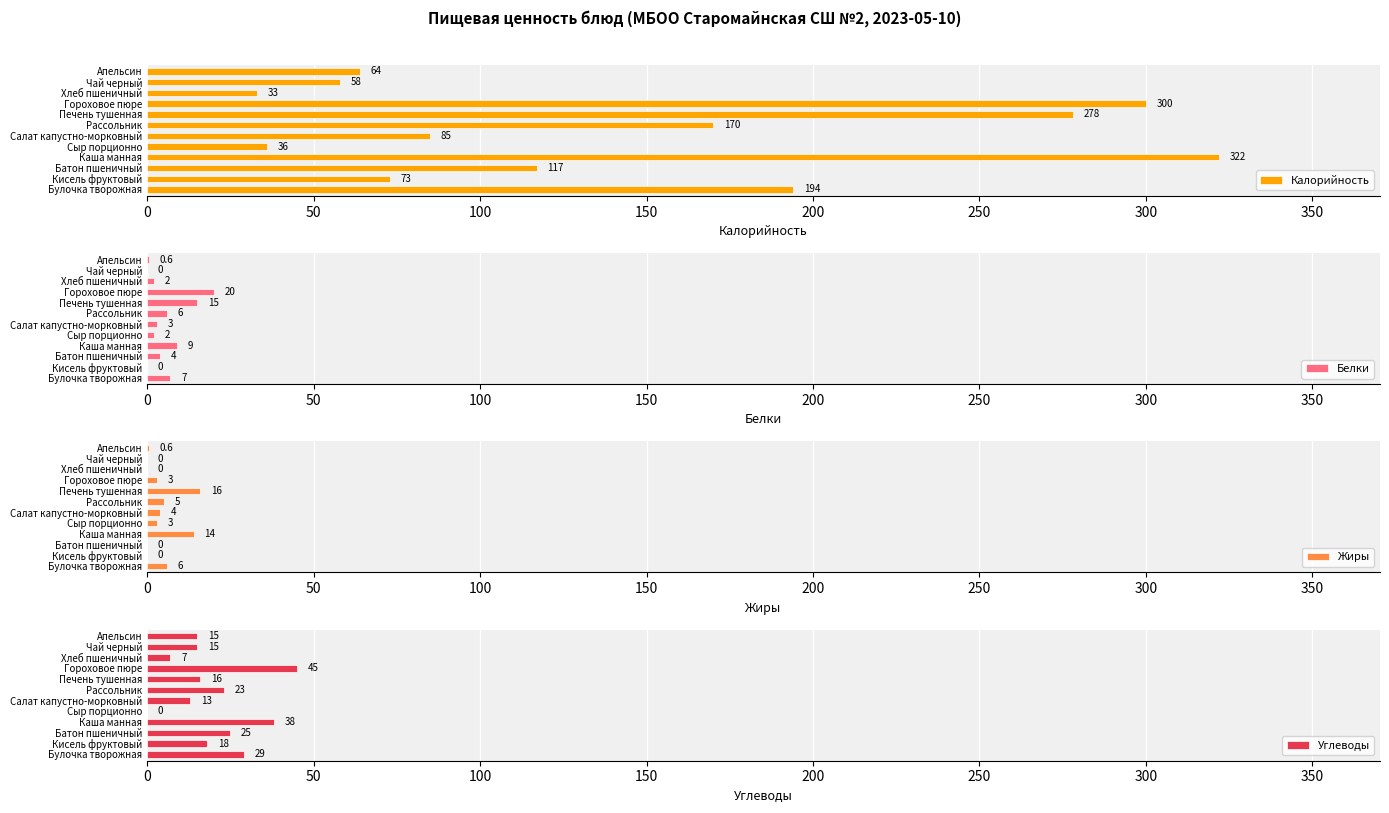

Is it true that Калорийность equals 322 at Каша манная?

True